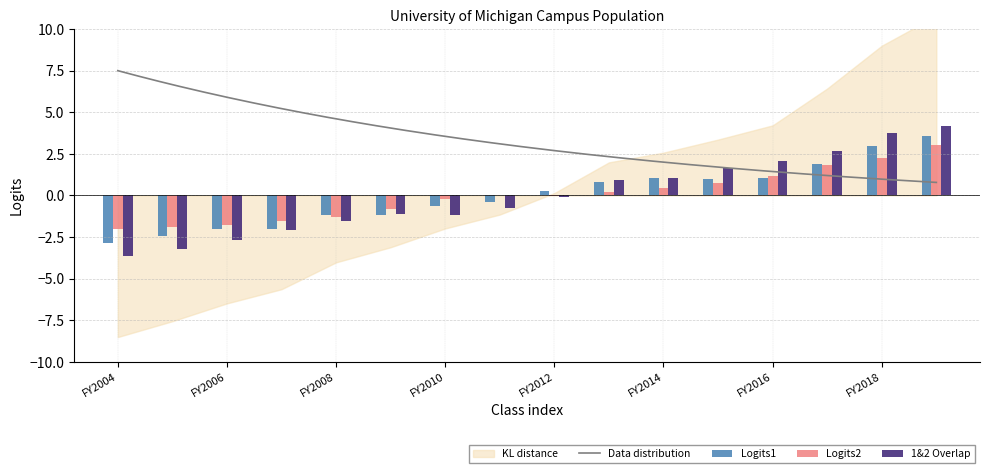

How many groups of bars are there?

16